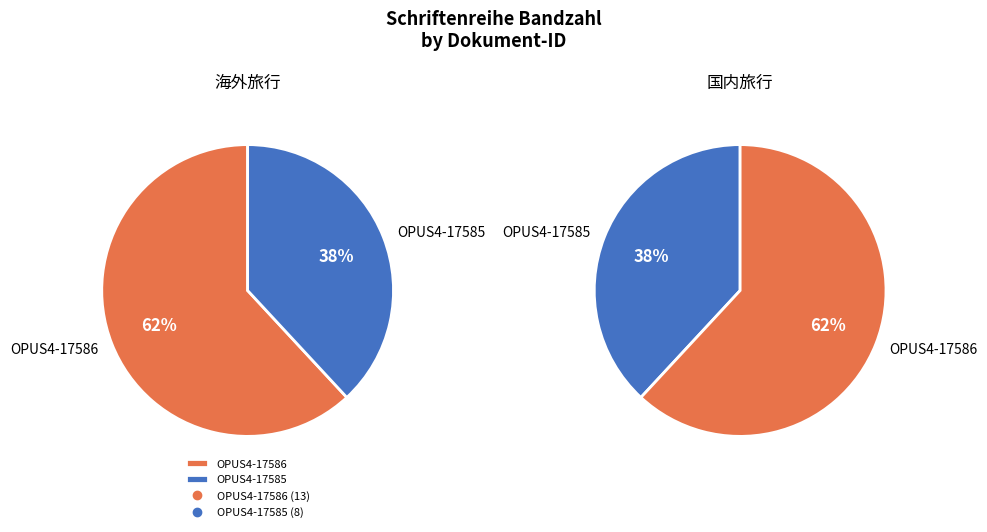

True or false: OPUS4-17585 accounts for 38% of the total.

True